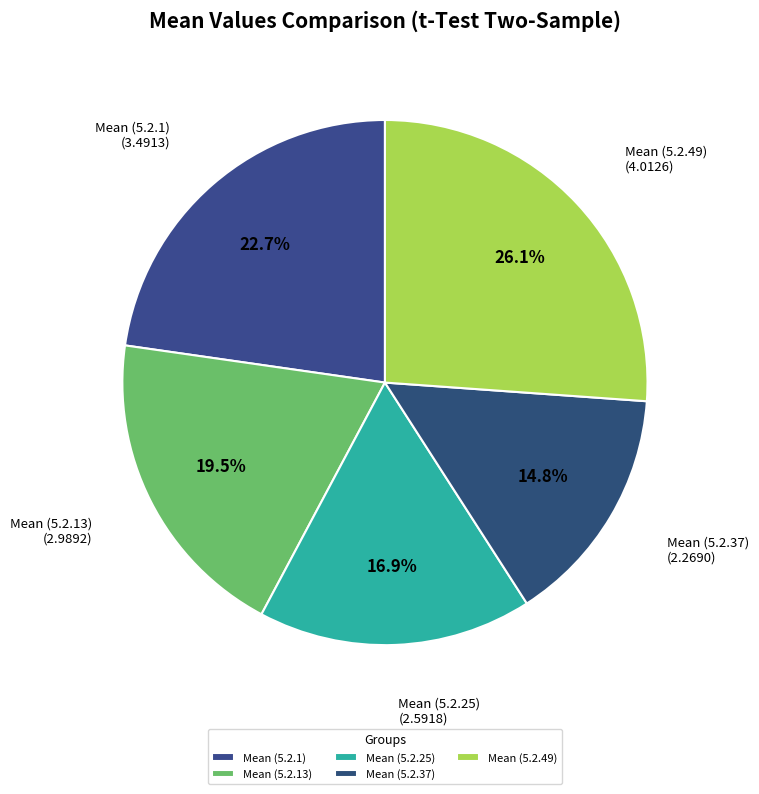

True or false: Mean (5.2.1) accounts for 23% of the total.

True